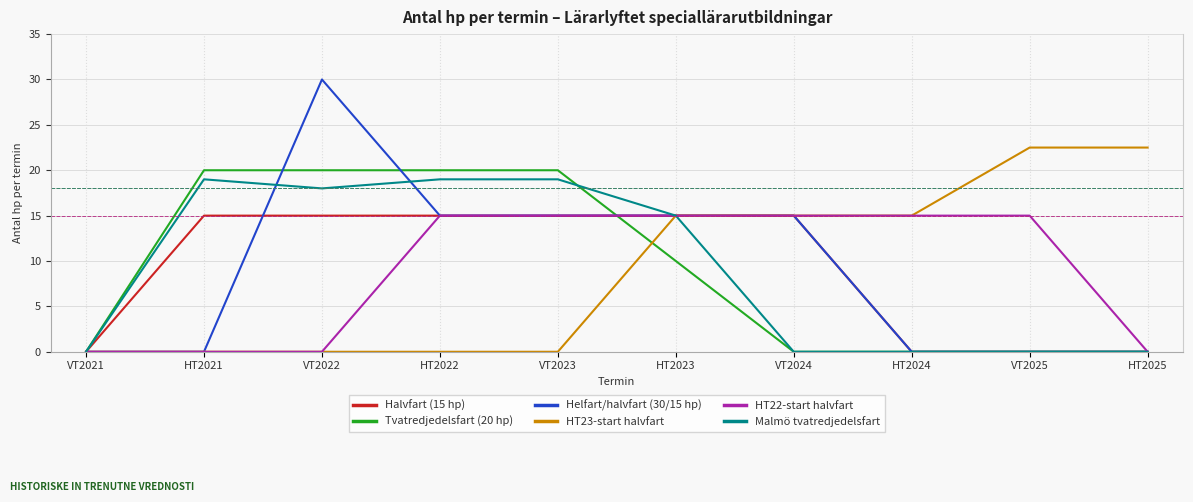

At which category does the chart reach its peak across all series?

VT2022